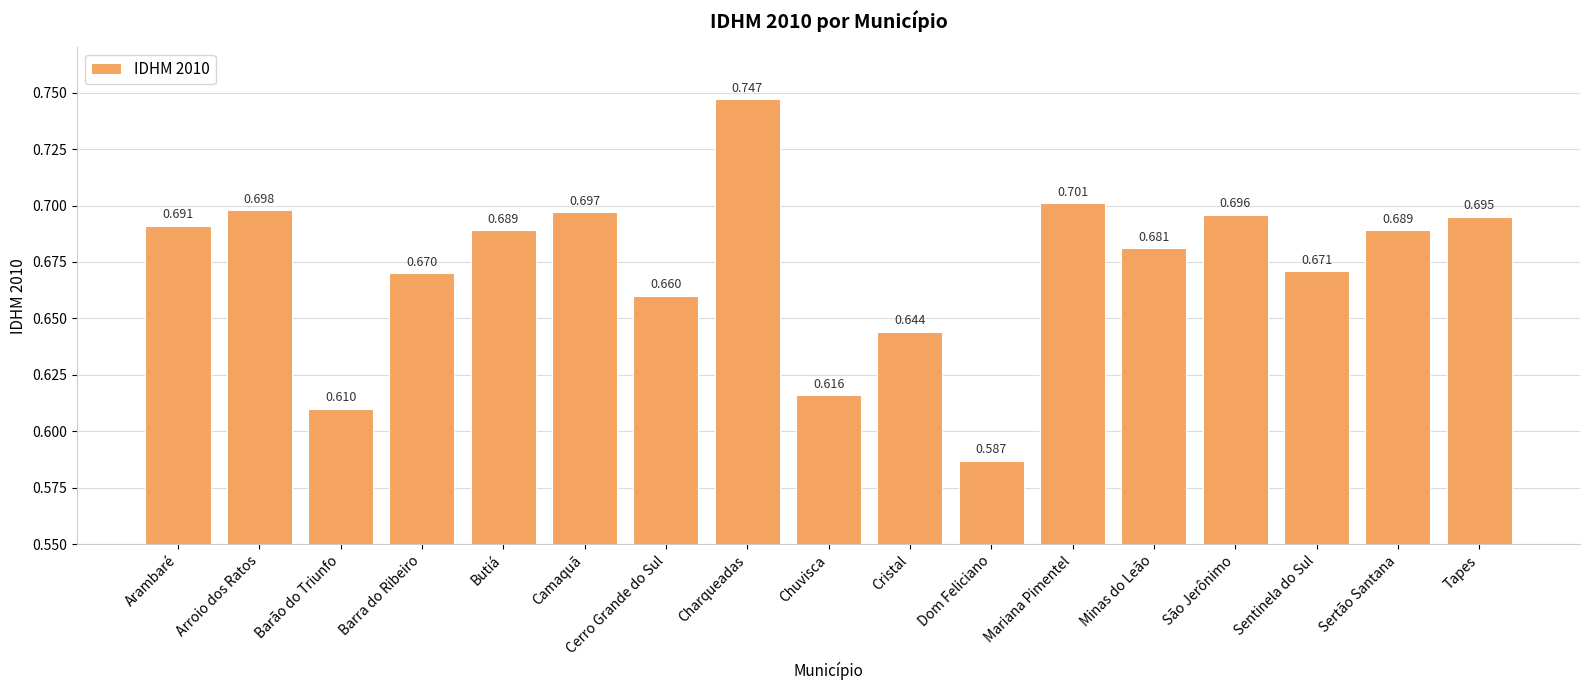

Between Chuvisca and Sentinela do Sul, which is larger?

Sentinela do Sul